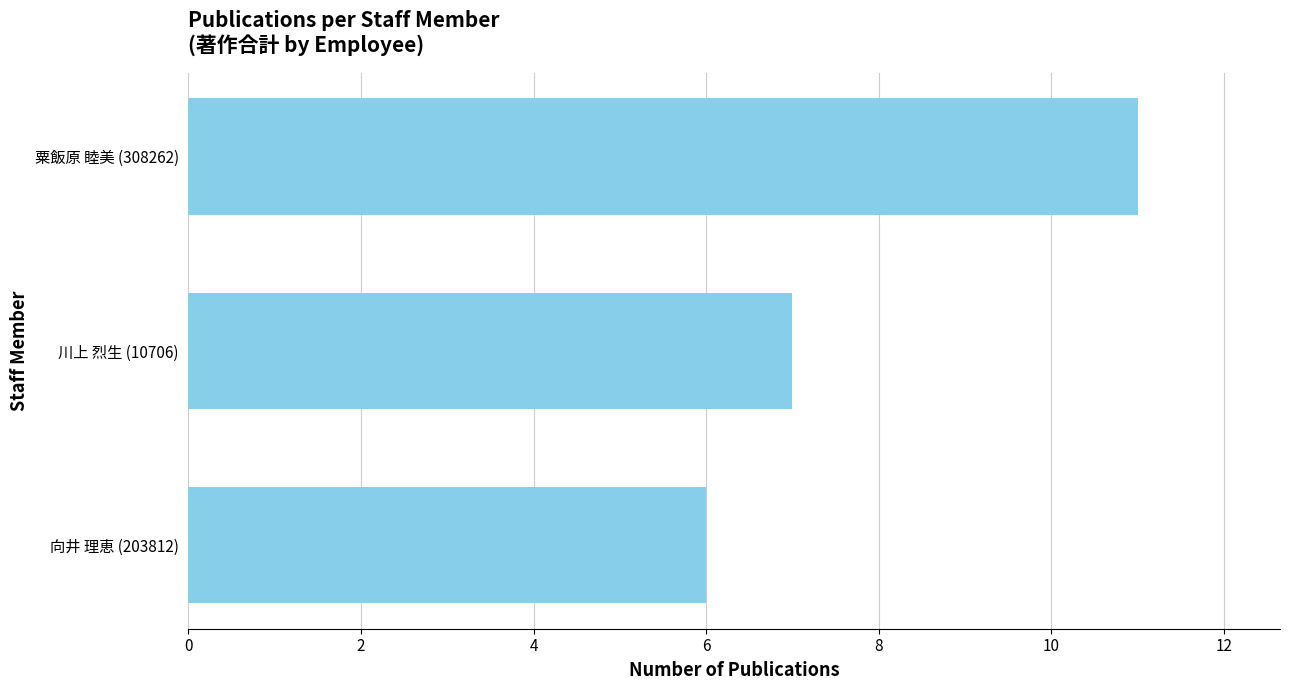

What is the change in value from 向井 理恵 (203812) to 川上 烈生 (10706)?

+1